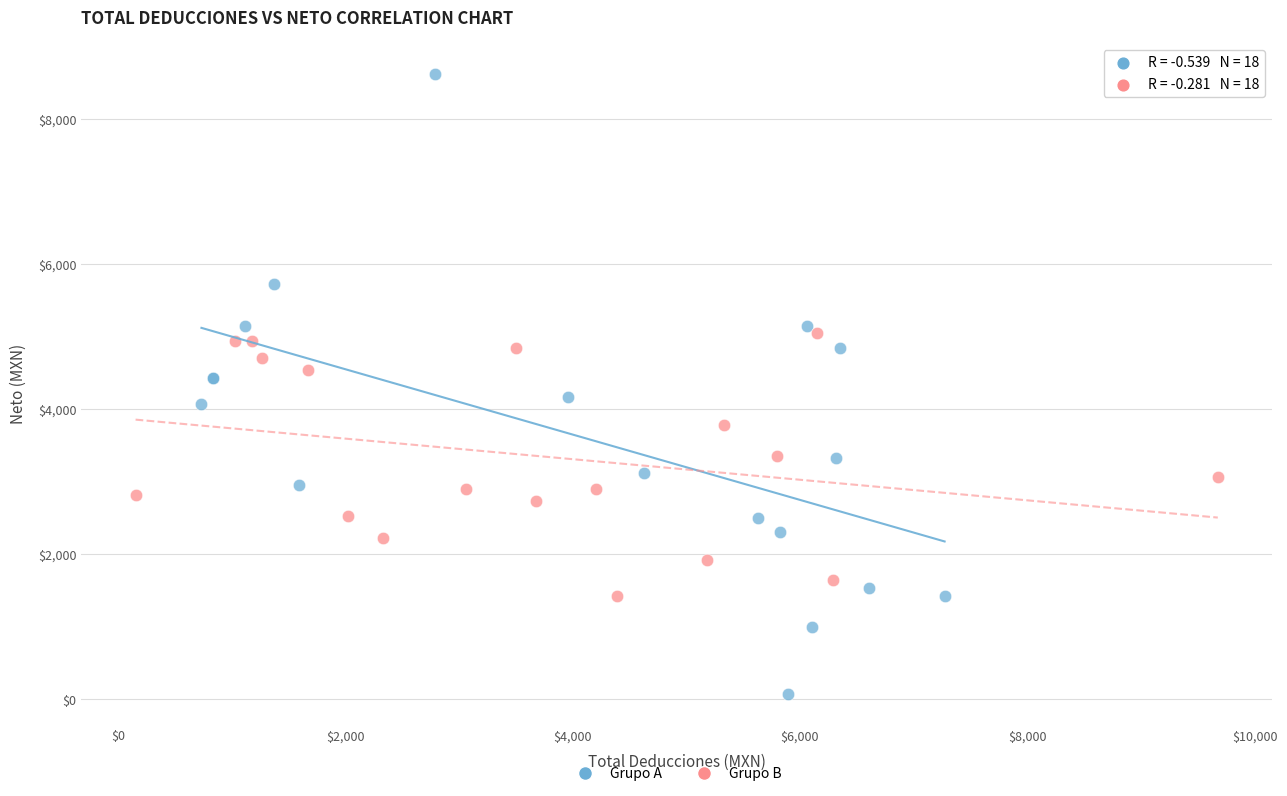

Which series contains the lowest Y value?

Grupo A